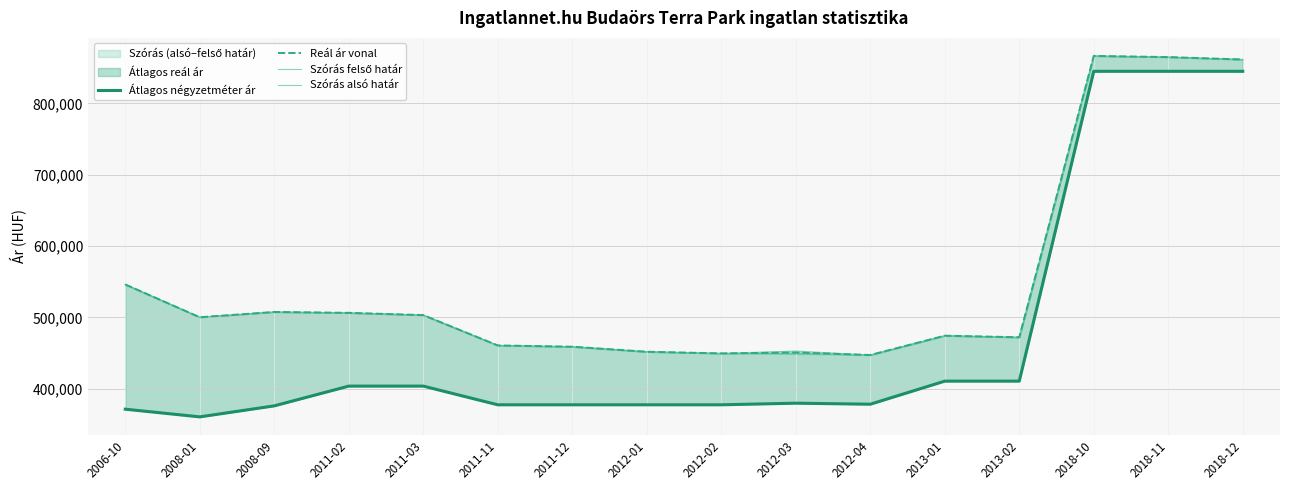

Between 2012-03 and 2011-12, which is larger?

2012-03